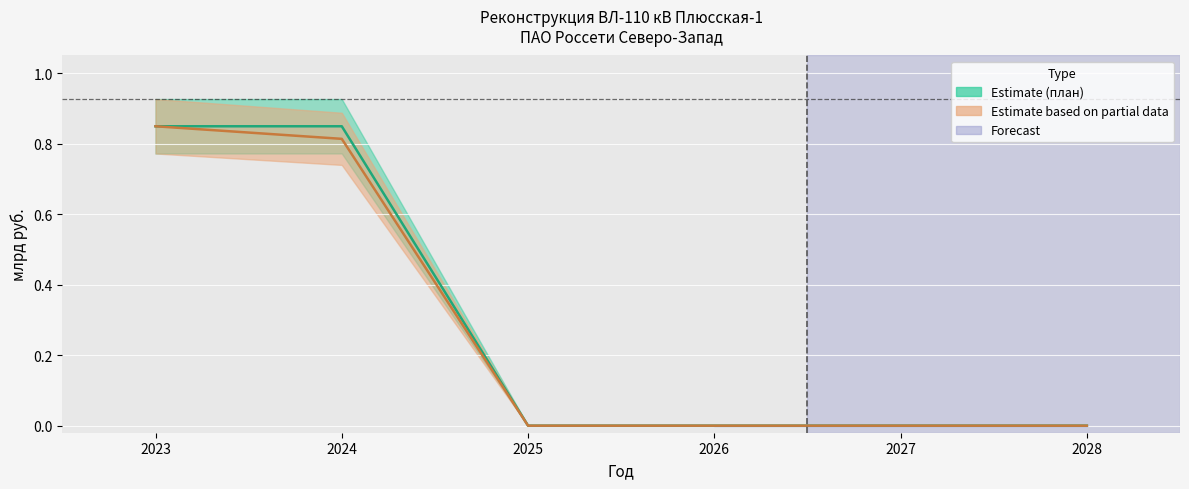

Which label corresponds to the smallest value in the chart?

2025